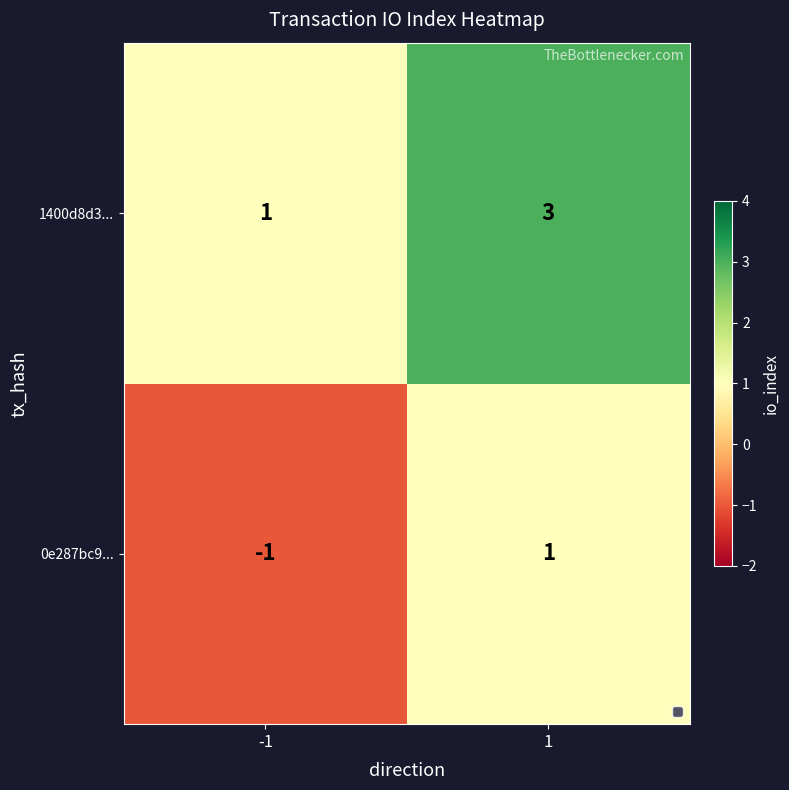

Read the 1400d8d3... value at 1.

3